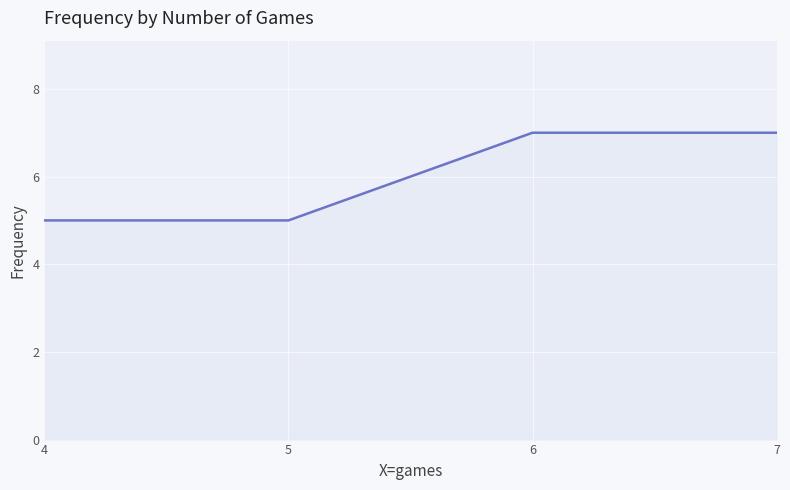

True or false: there are more than 2 points higher than both neighbors.

False